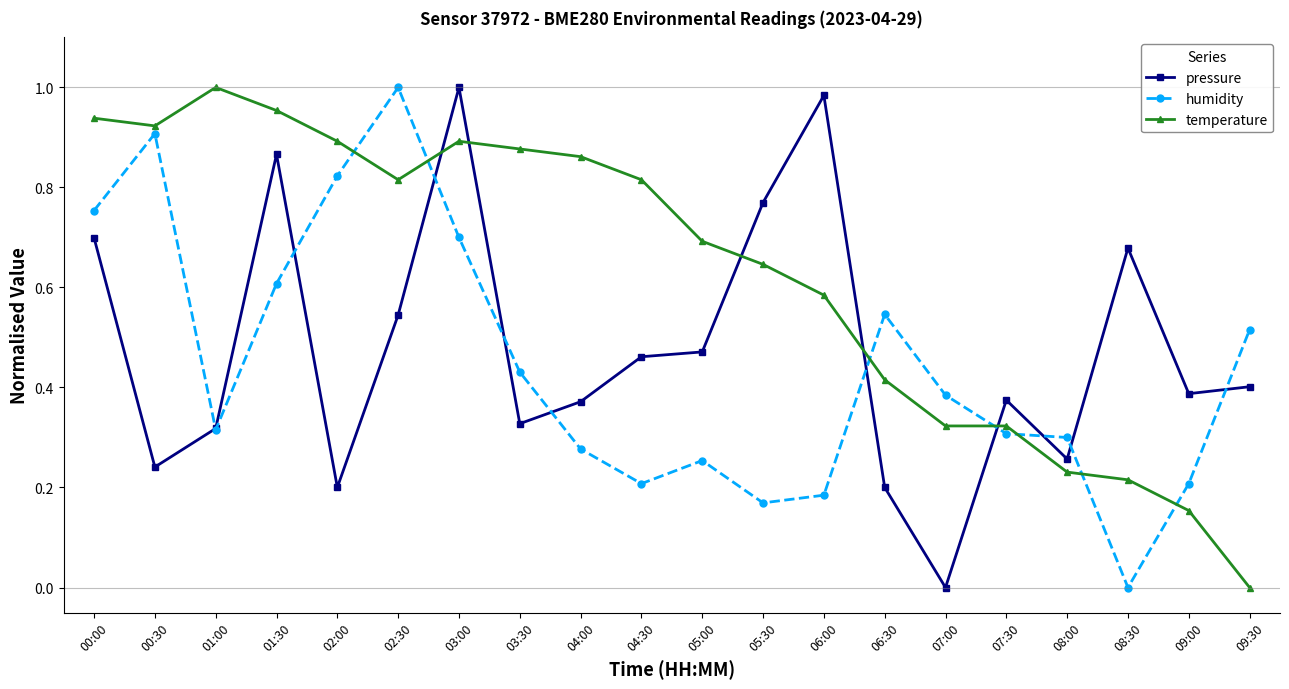

What position from the right is 02:30?

15